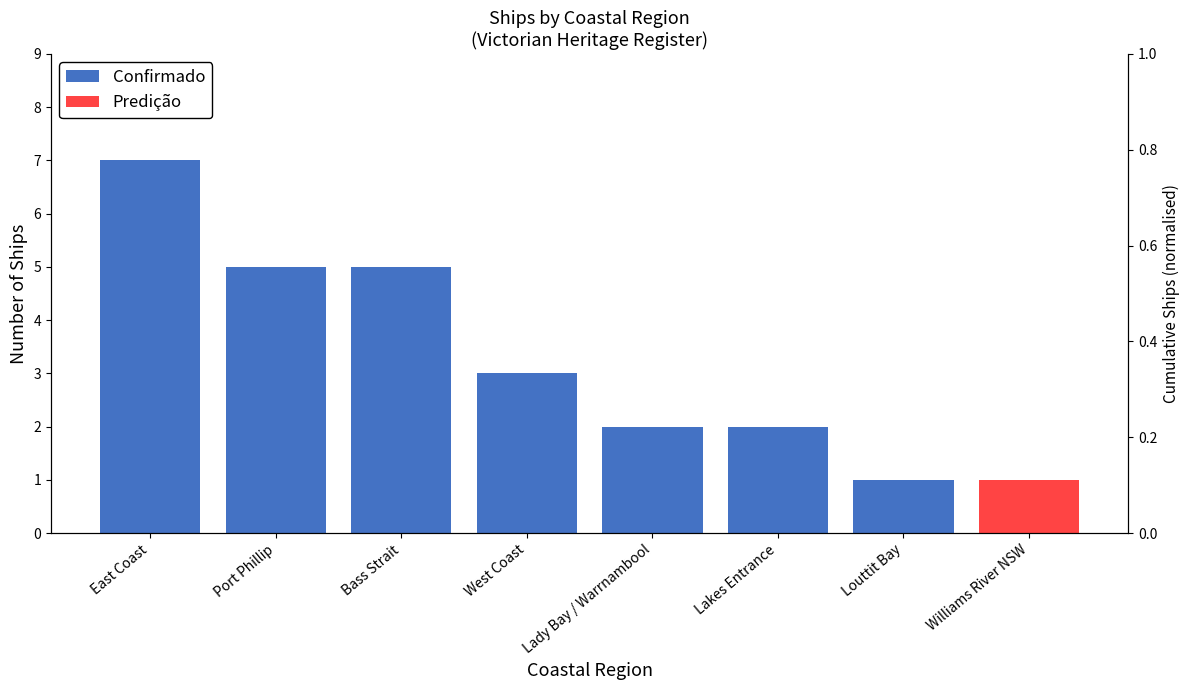

What is the label of the 3rd bar from the right?

Lady Bay / Warrnambool